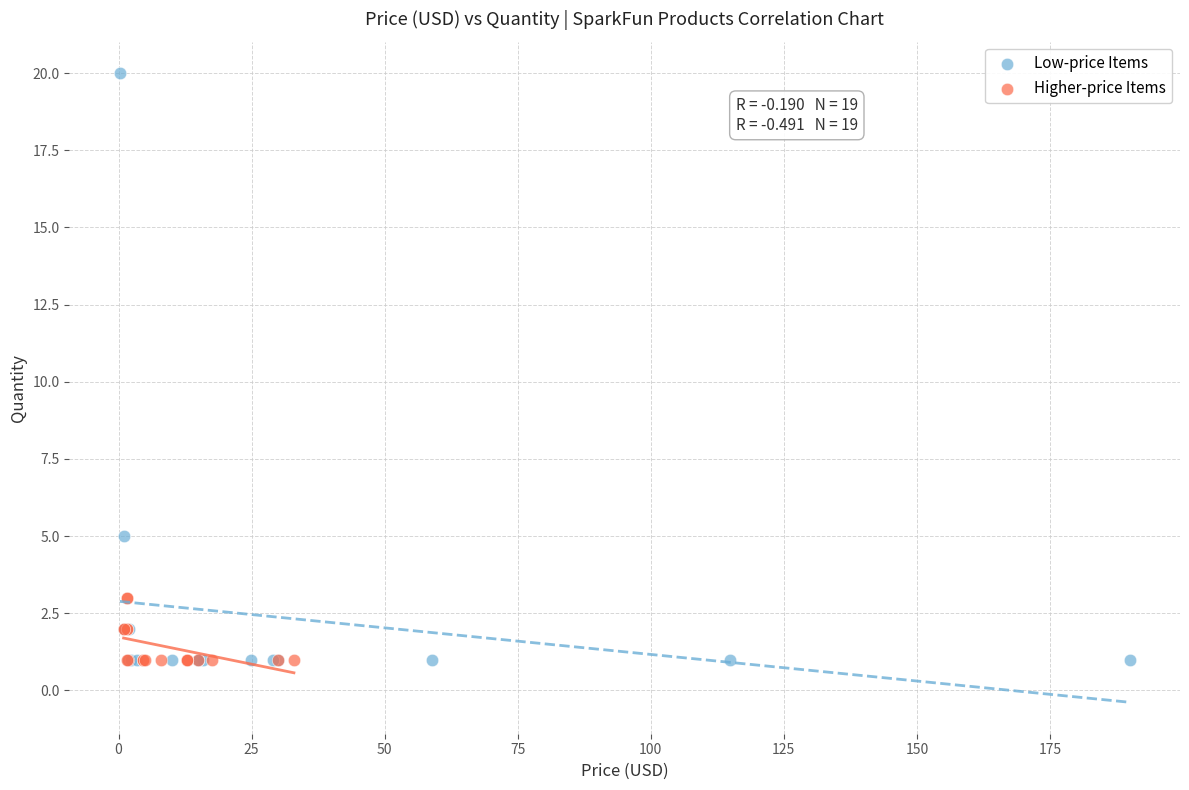

Which series reaches the maximum Y coordinate?

Low-price Items